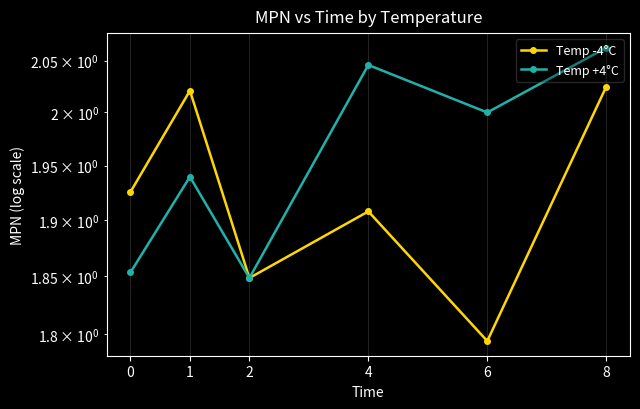

At which category does Temp -4°C reach its first local peak?

1